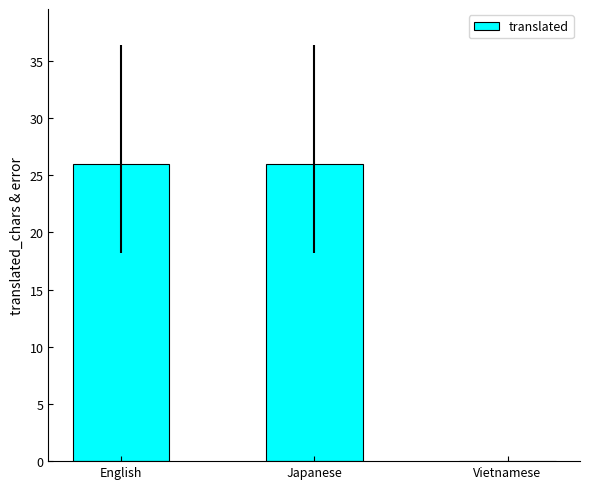

How many distinct data groups are displayed?

1